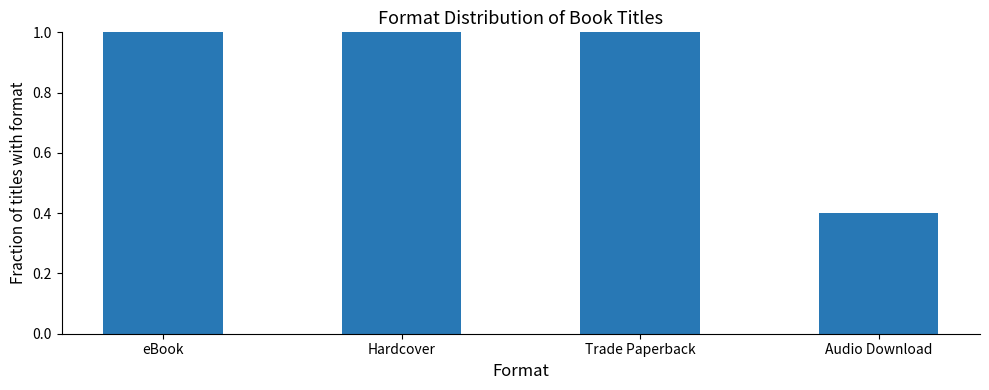

What is the maximum value shown in the chart?

1.0